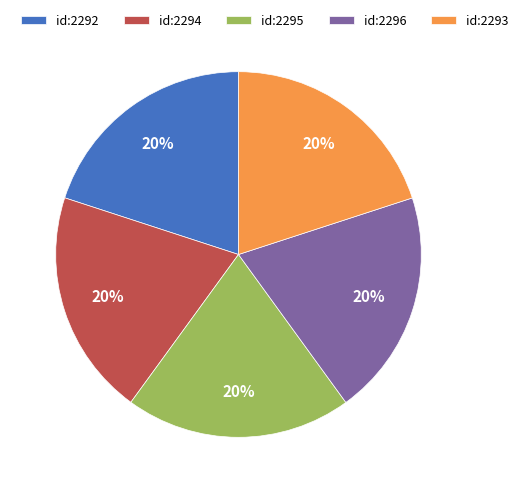

What percentage is the id:2293 slice, to the nearest percent?

20%